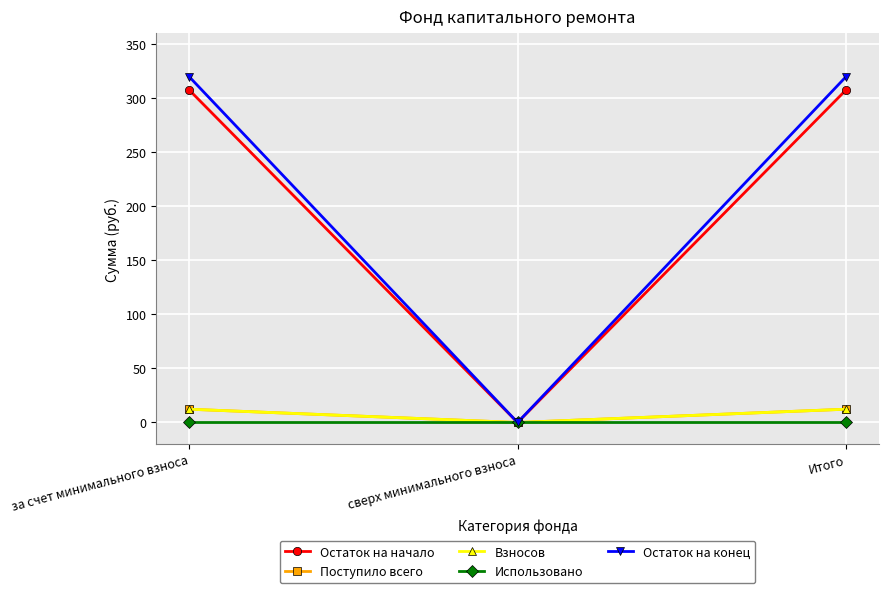

Which label corresponds to the smallest value in the chart?

сверх минимального взноса